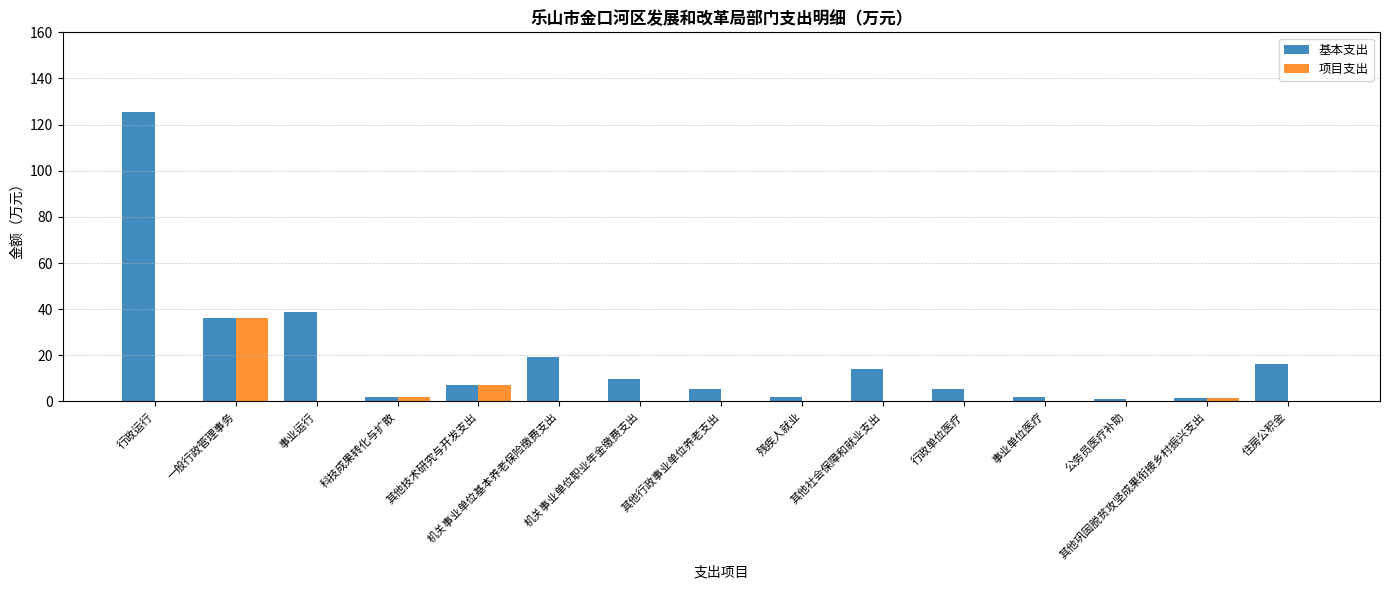

How many series are shown in this chart?

2